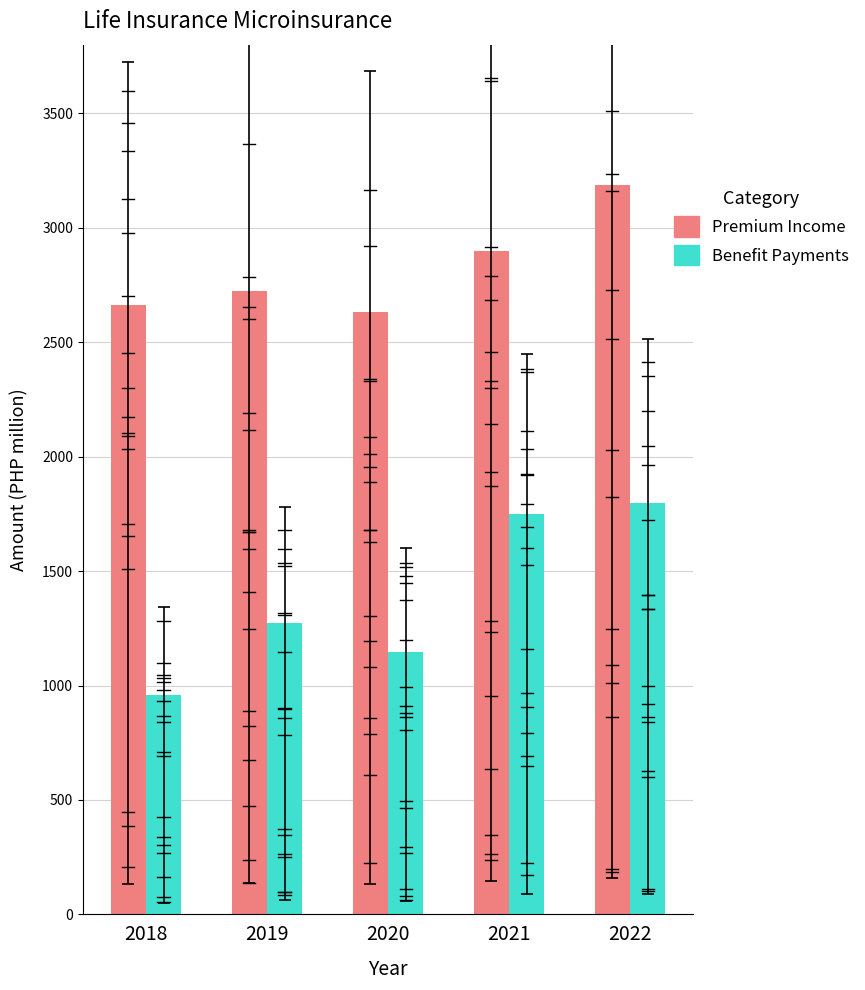

Which label corresponds to the largest value in the chart?

2022